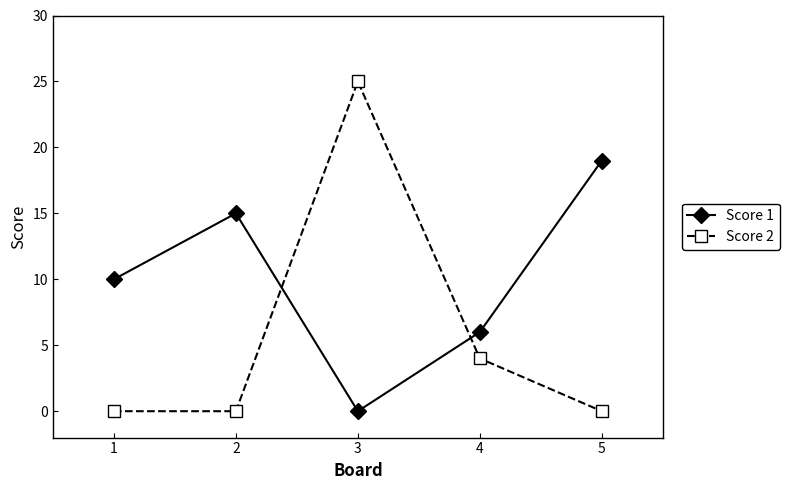

What value does the Score 1 series have at 2?

15